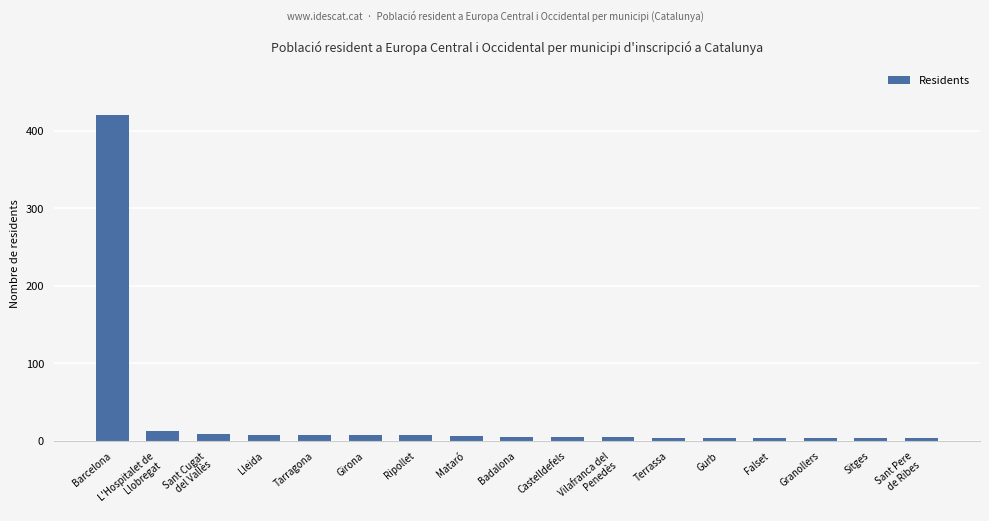

What is the sum of all values?

518